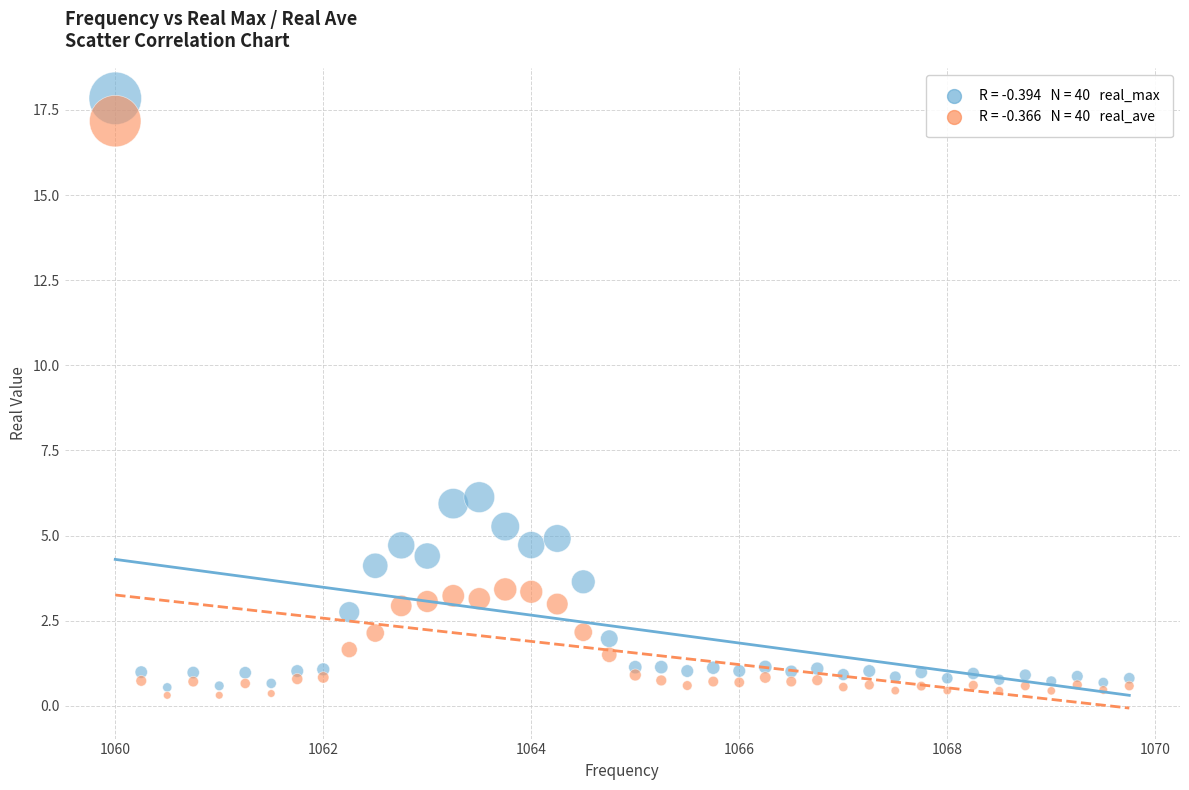

Across all data points, what is the range of Y values (max minus min)?

17.5